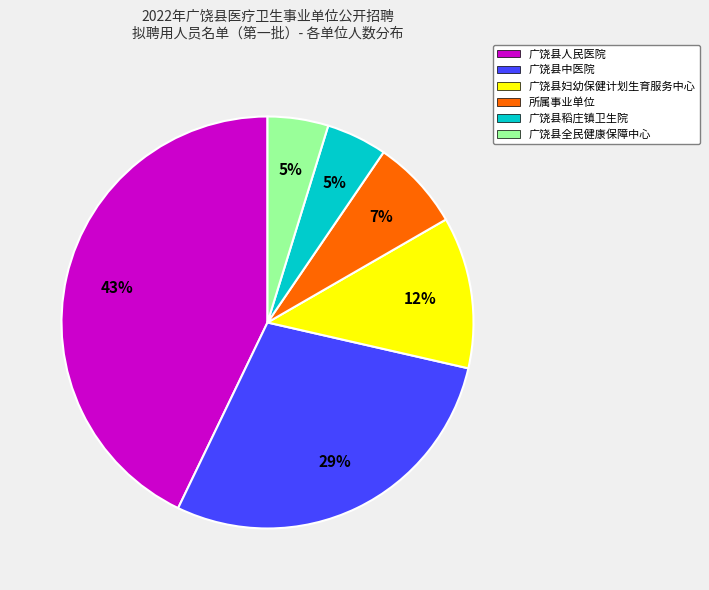

To the nearest percent, what is the average slice percentage?

17%